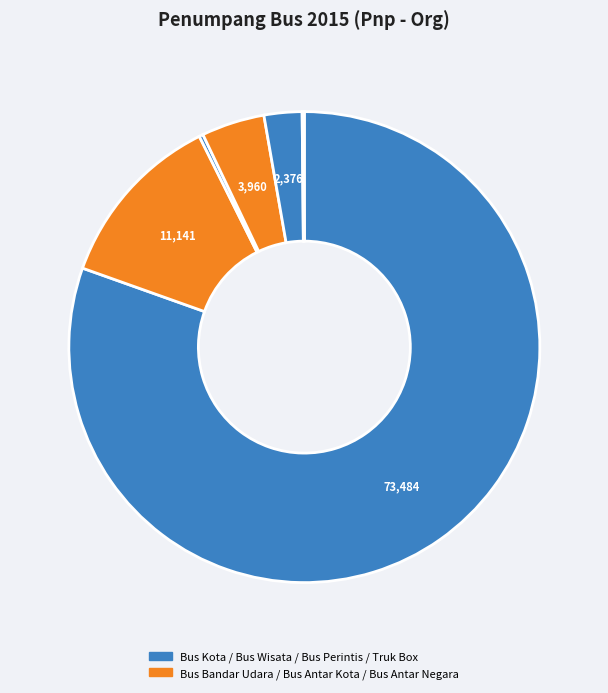

Which category has the biggest portion of the pie?

Bus Kota